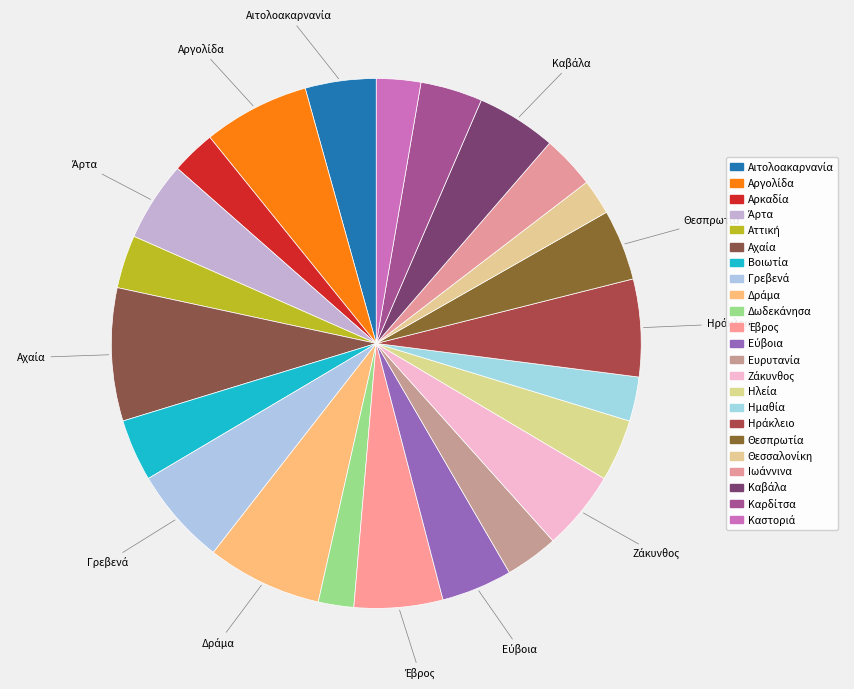

What is the largest slice in the pie chart?

Αχαία